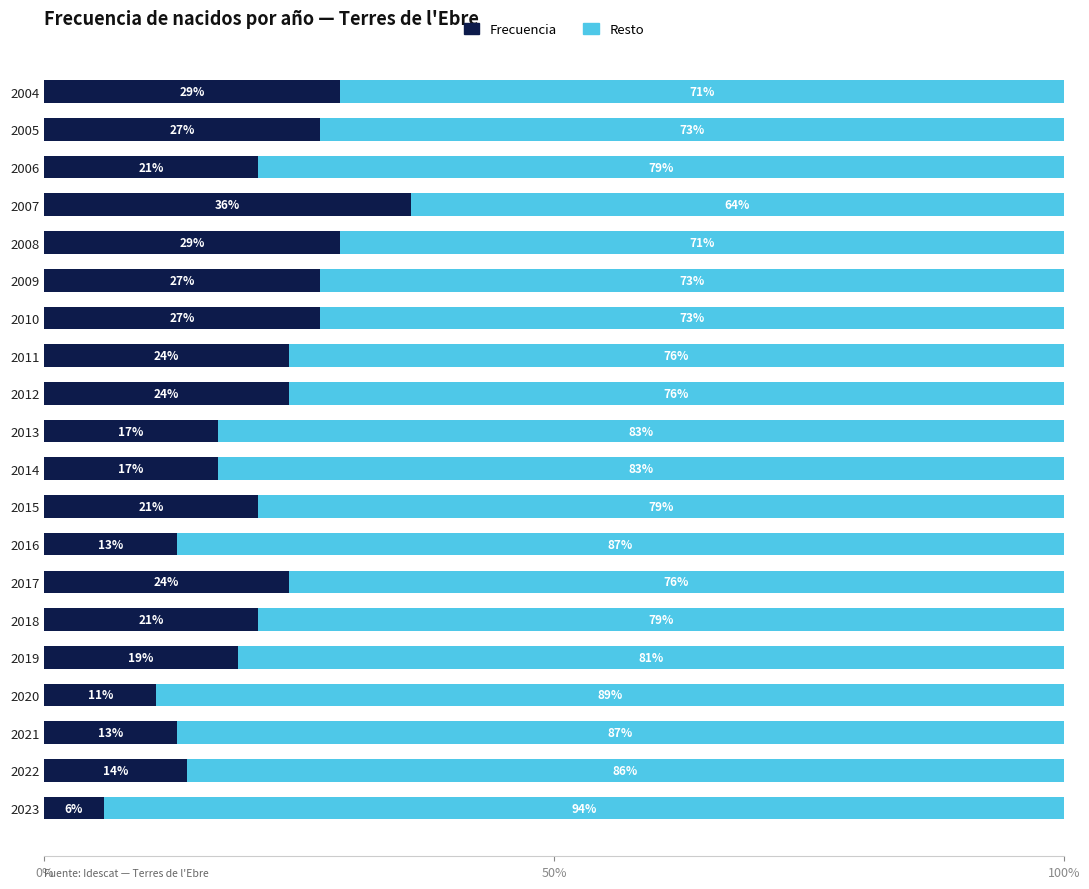

What is the average value of the Frecuencia series?

21.0